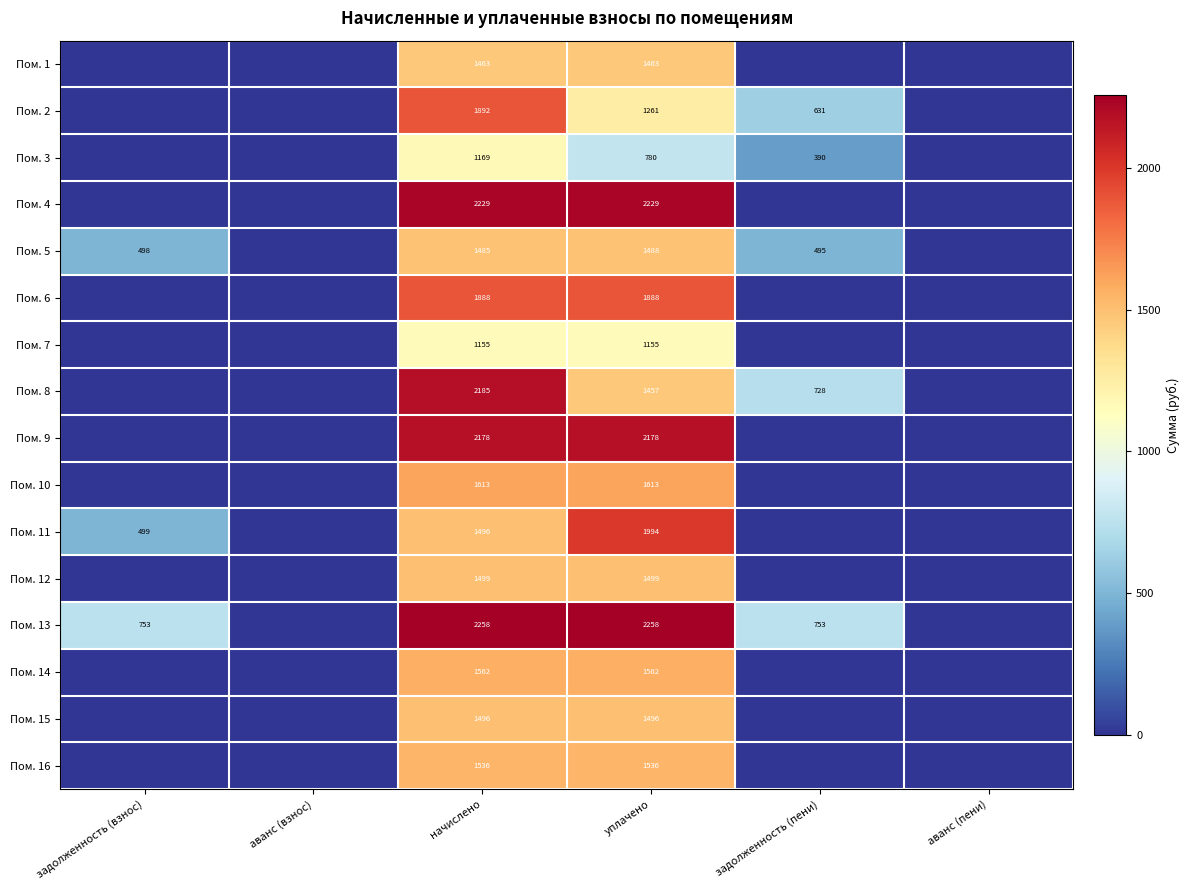

The Пом. 6 series shows 1888 at уплачено. True or false?

True